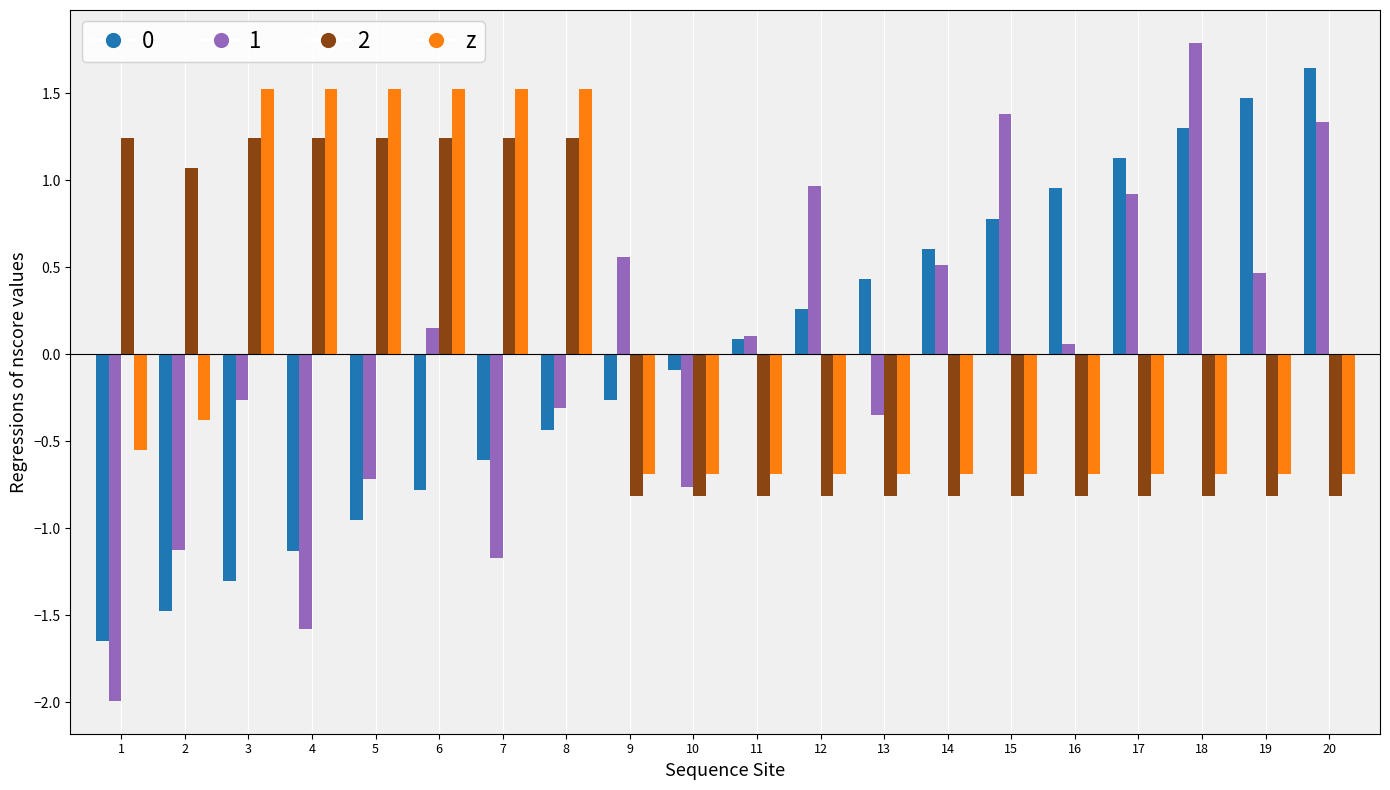

Where does the 0 series first go above 0?

11